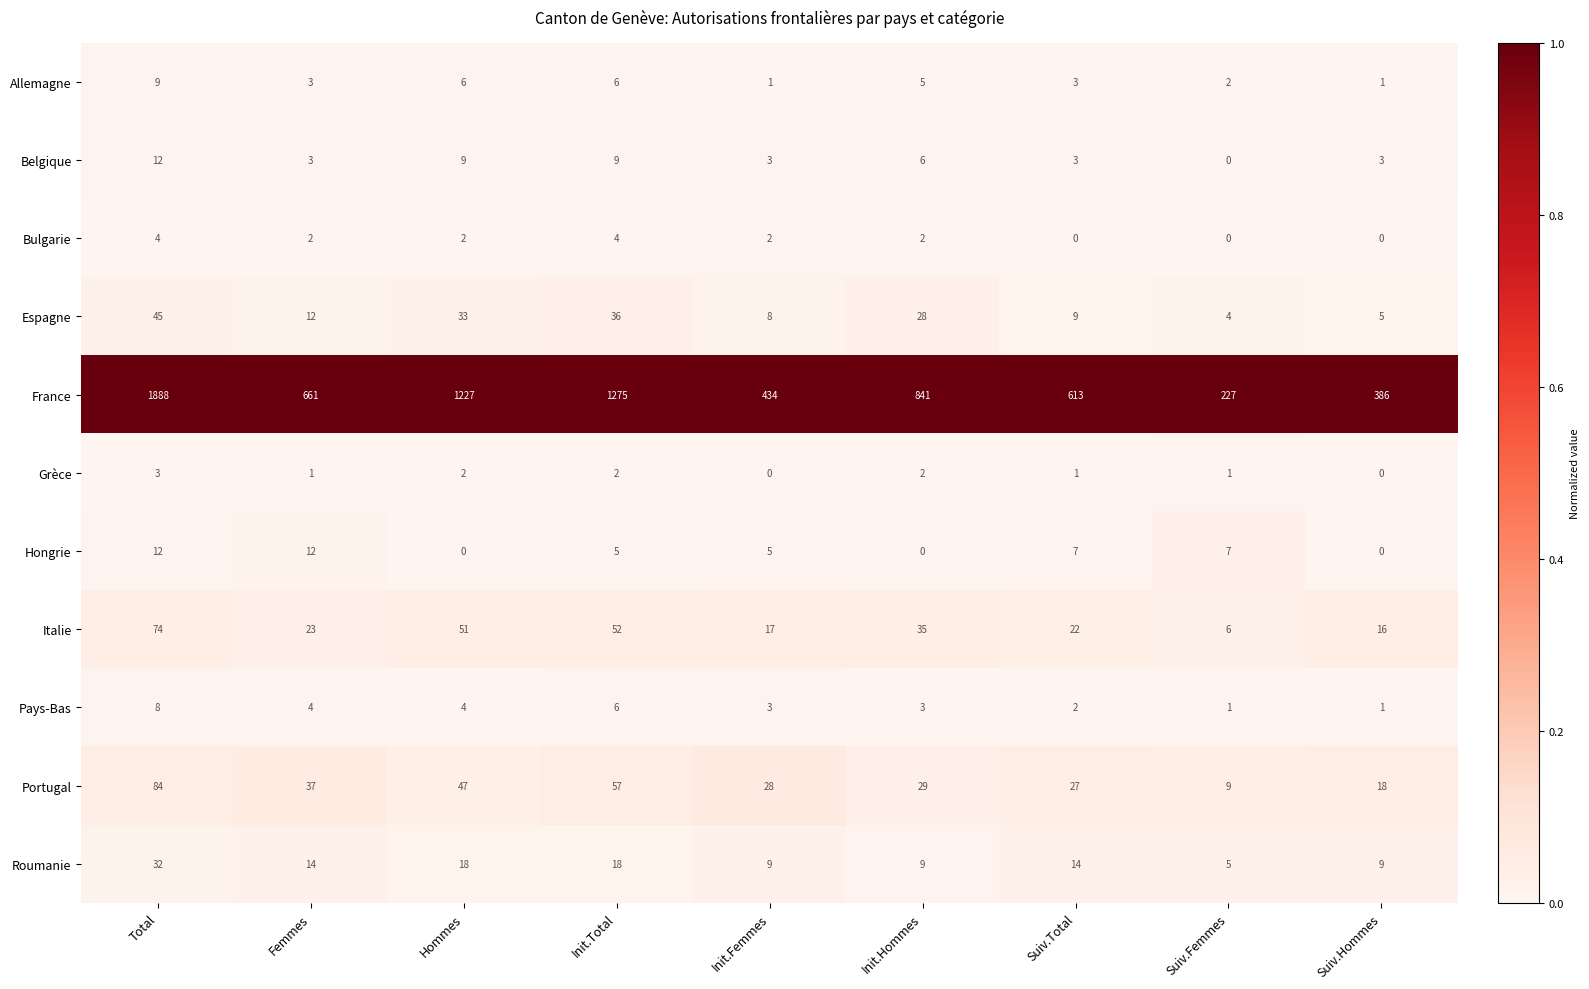

At which label does Italie first exceed 23?

Total